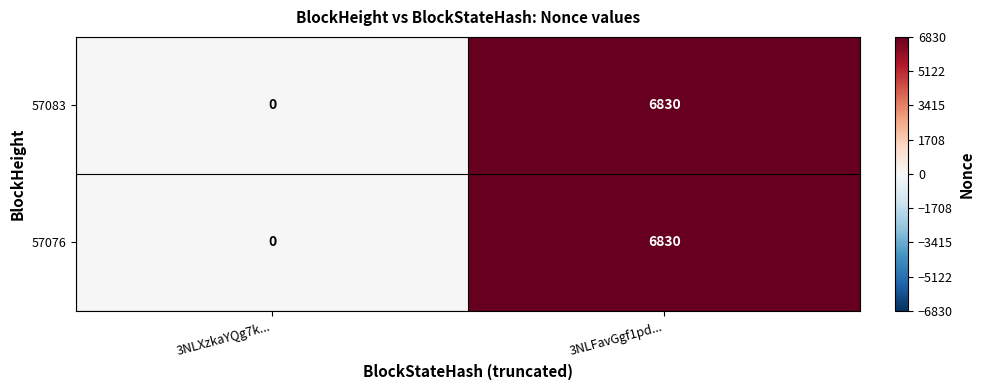

How many distinct data groups are displayed?

2